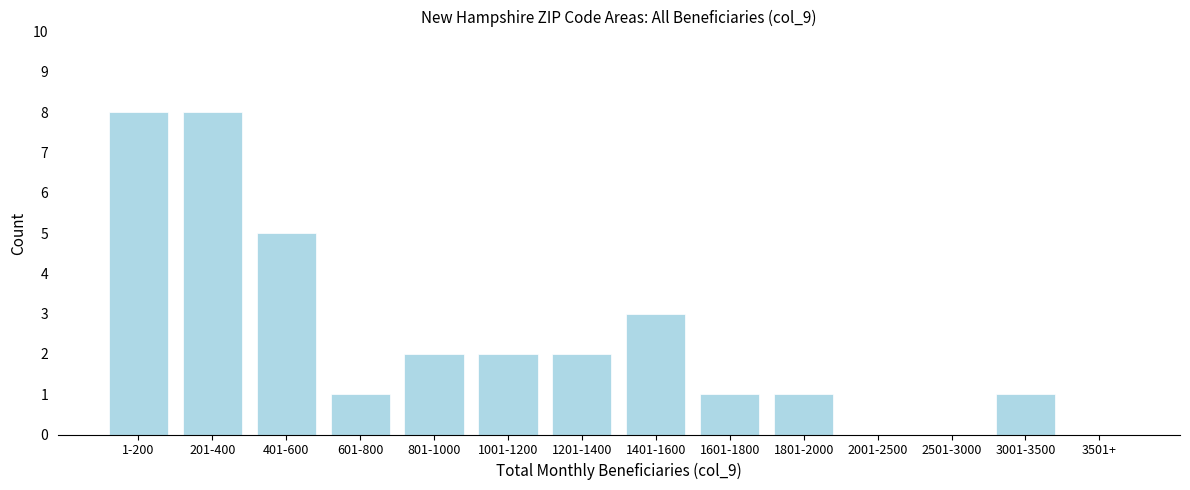

Reading left to right, list all the values displayed in this chart.

1-200=8	201-400=8	401-600=5	601-800=1	801-1000=2	1001-1200=2	1201-1400=2	1401-1600=3	1601-1800=1	1801-2000=1	2001-2500=0	2501-3000=0	3001-3500=1	3501+=0